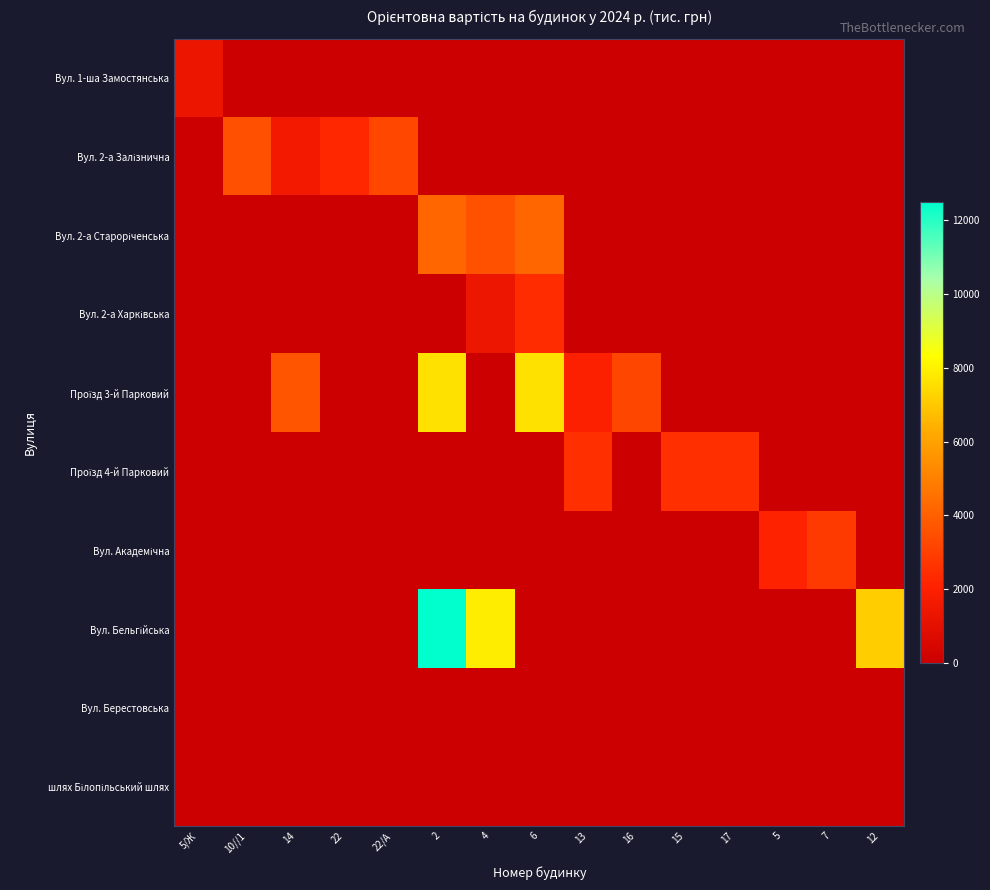

At how many categories does at least one series exceed 6247?

4